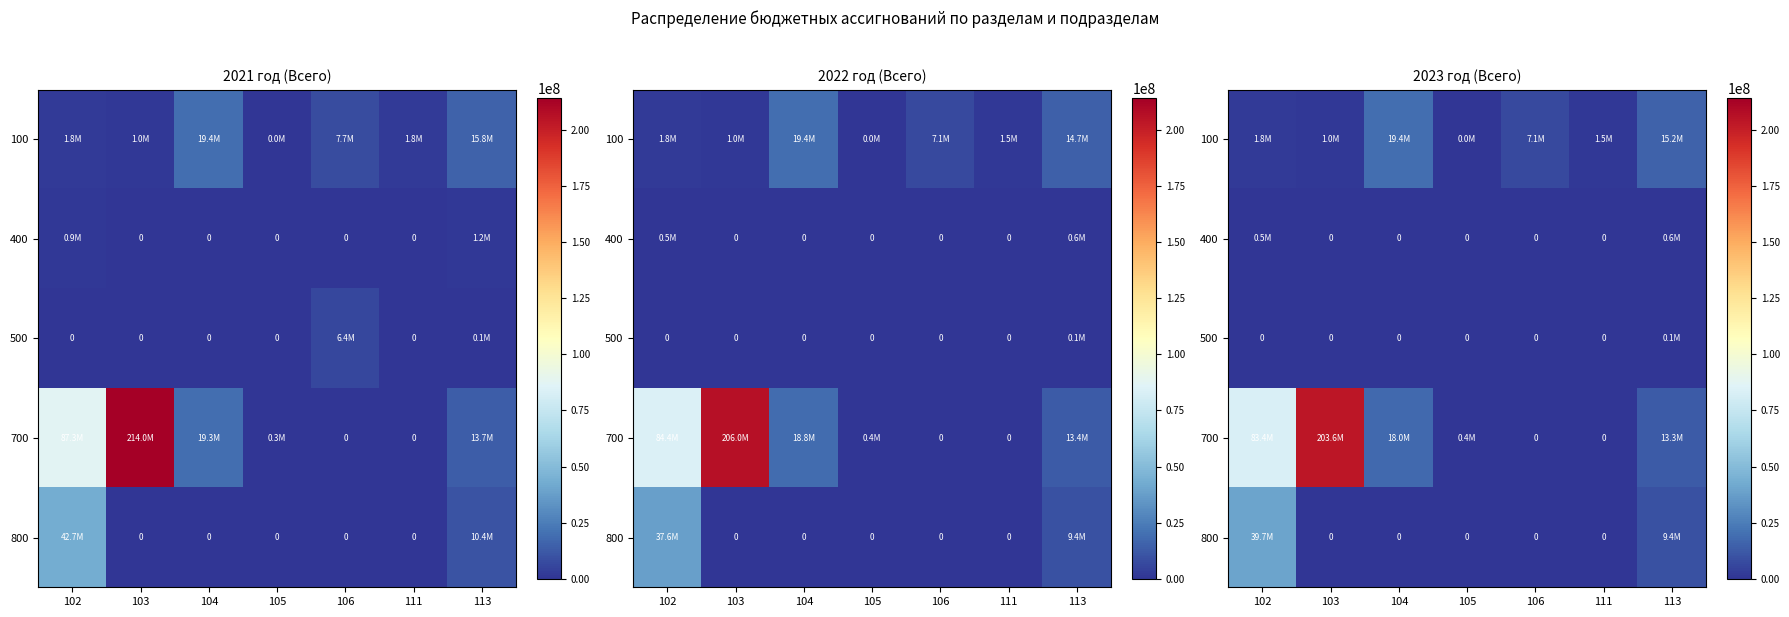

What is the total value across all series at 106?

7143945.9